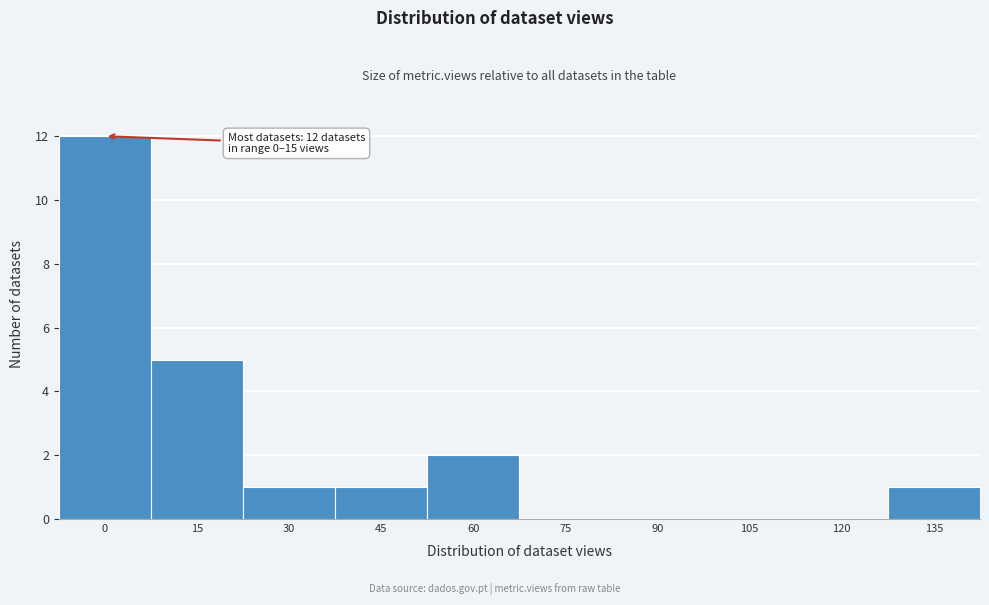

Reading left to right, list all the values displayed in this chart.

0=12	15=5	30=1	45=1	60=2	75=0	90=0	105=0	120=0	135=1